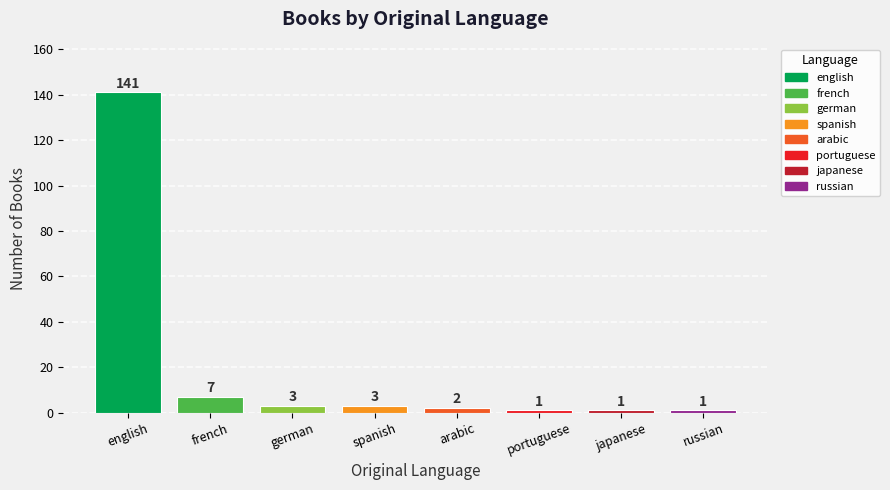

Is it true that the value at french is 7?

True